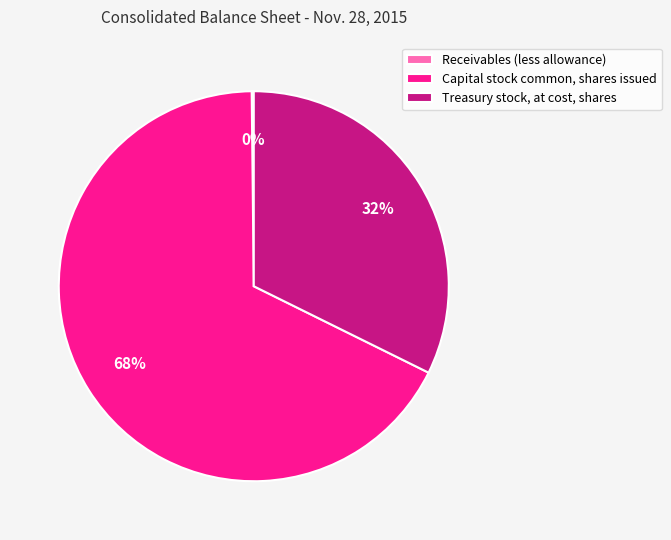

What is the largest slice in the pie chart?

Capital stock common, shares issued